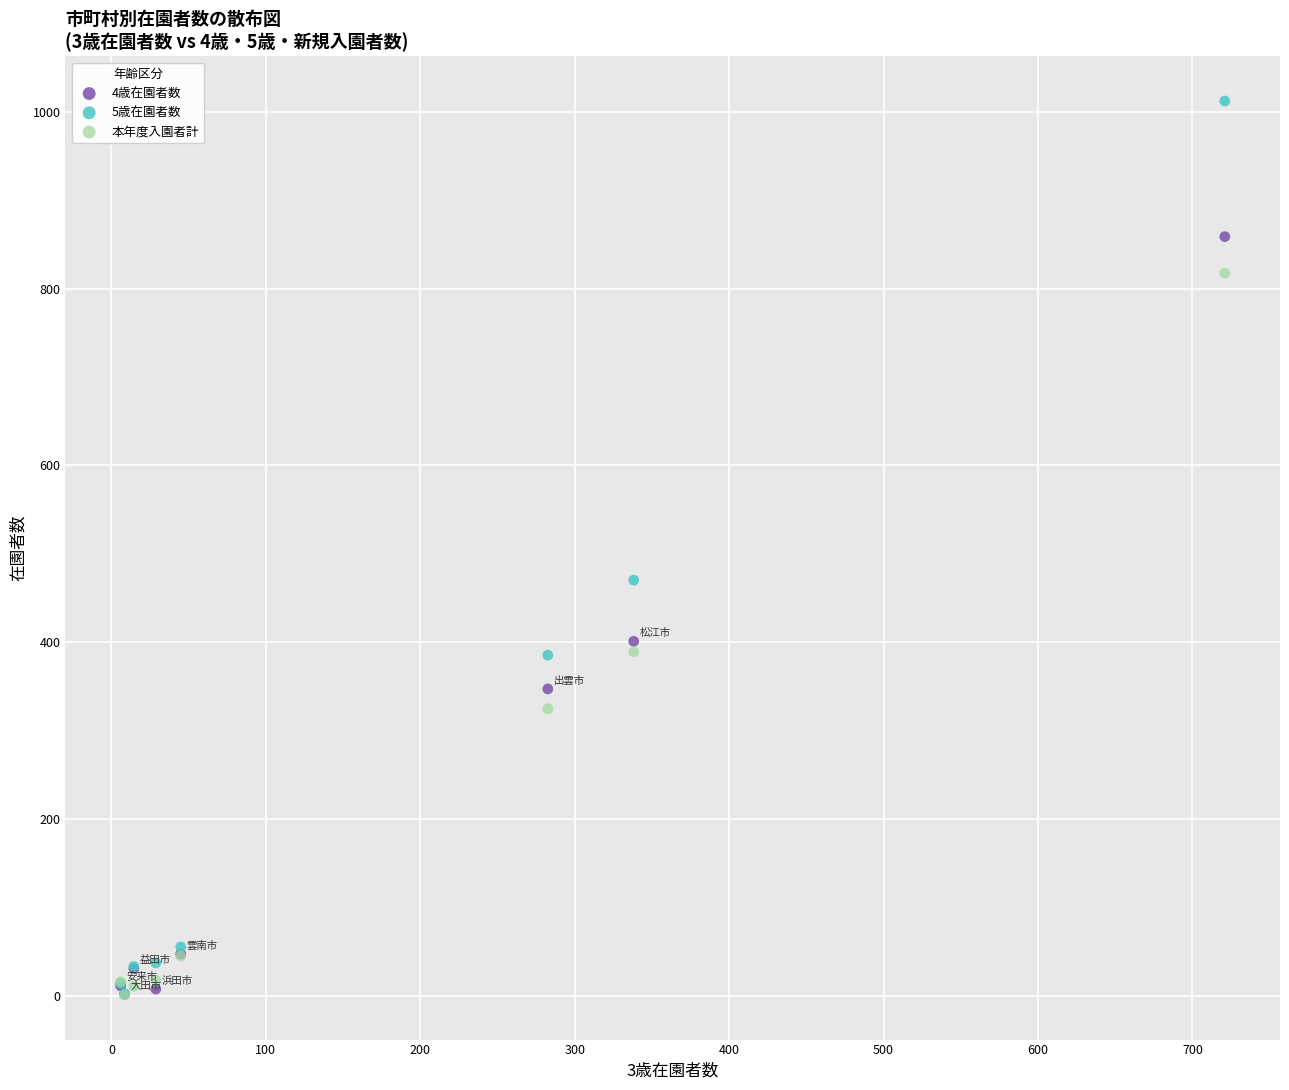

Which series contains the highest Y value?

5歳在園者数